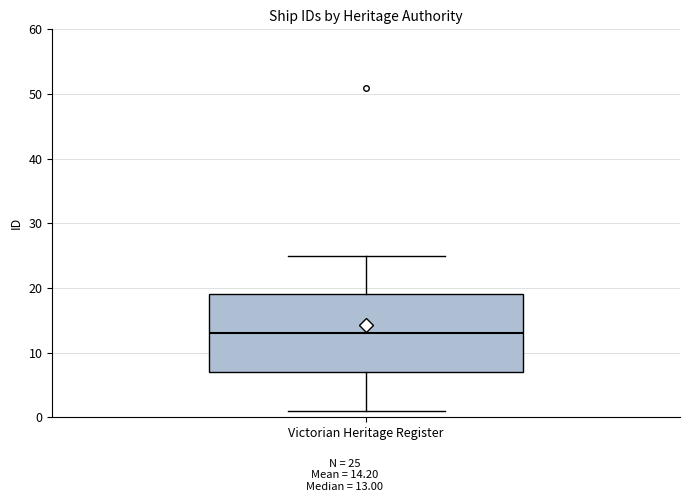

Transcribe this box plot: give where the median line is, the range the box spans, and where the two whiskers end, as read against the y-axis. The values are not printed on the chart, so give them approximately, as read against the axis.

median 13, box 7 to 19, whiskers 1 to 25